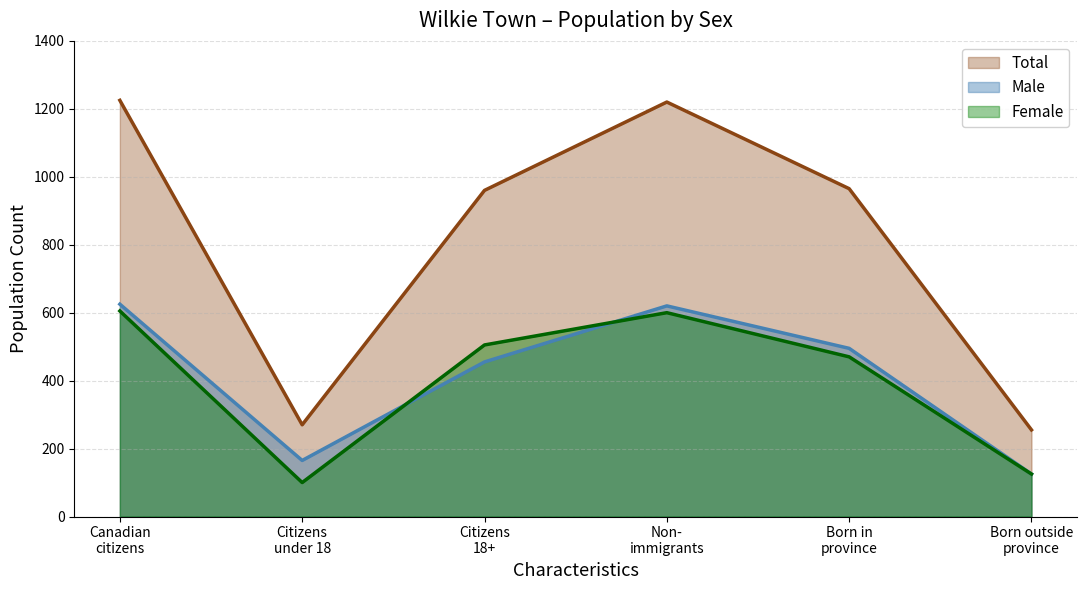

What is the sum of all Total values?

4895